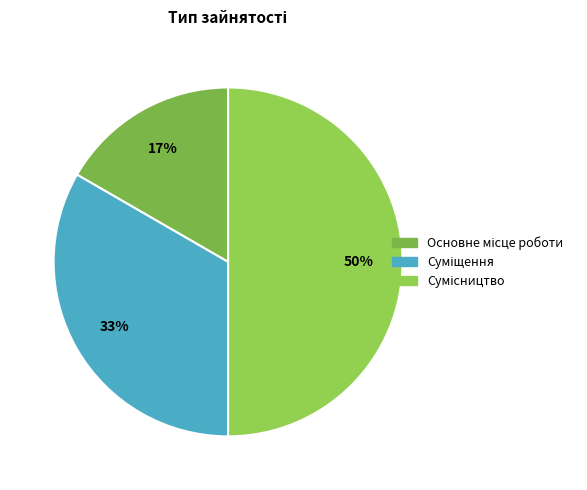

Count the number of slices in the pie.

3